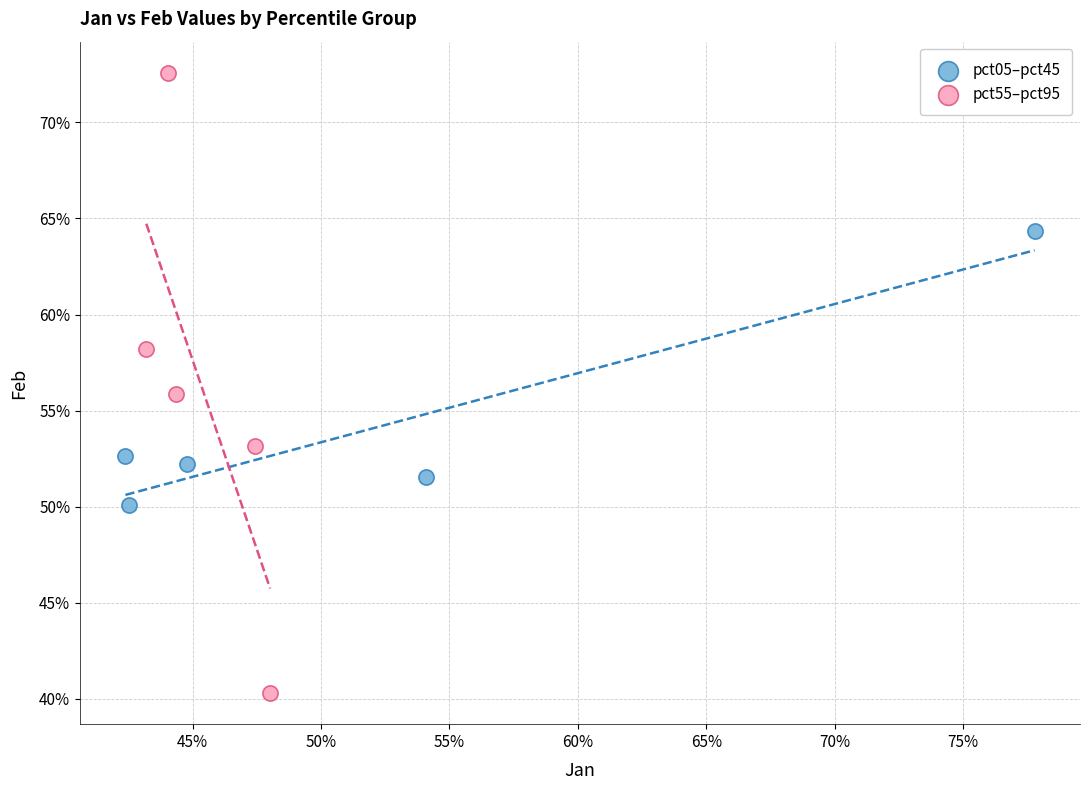

Which series has the widest spread of Y values?

pct55–pct95